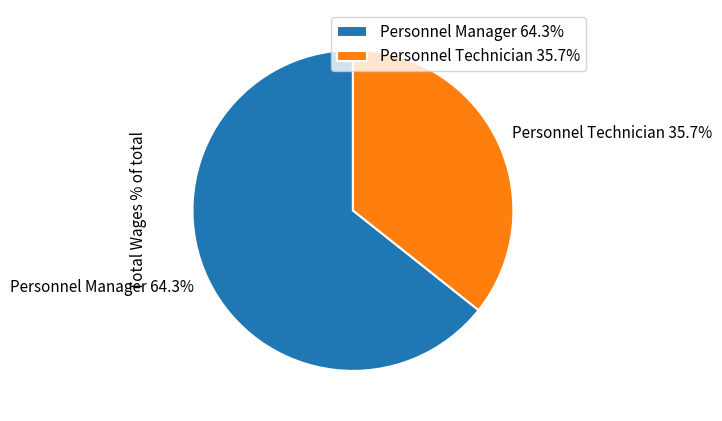

What percentage is the Personnel Manager slice, to the nearest percent?

64%